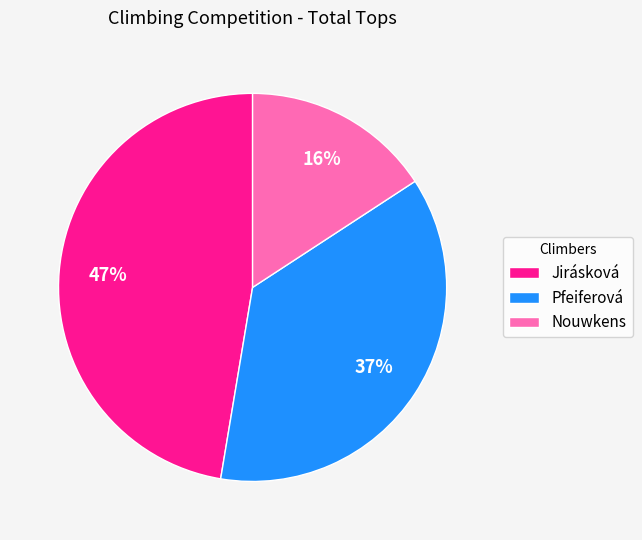

The Pfeiferová slice represents 48% of the pie. True or false?

False